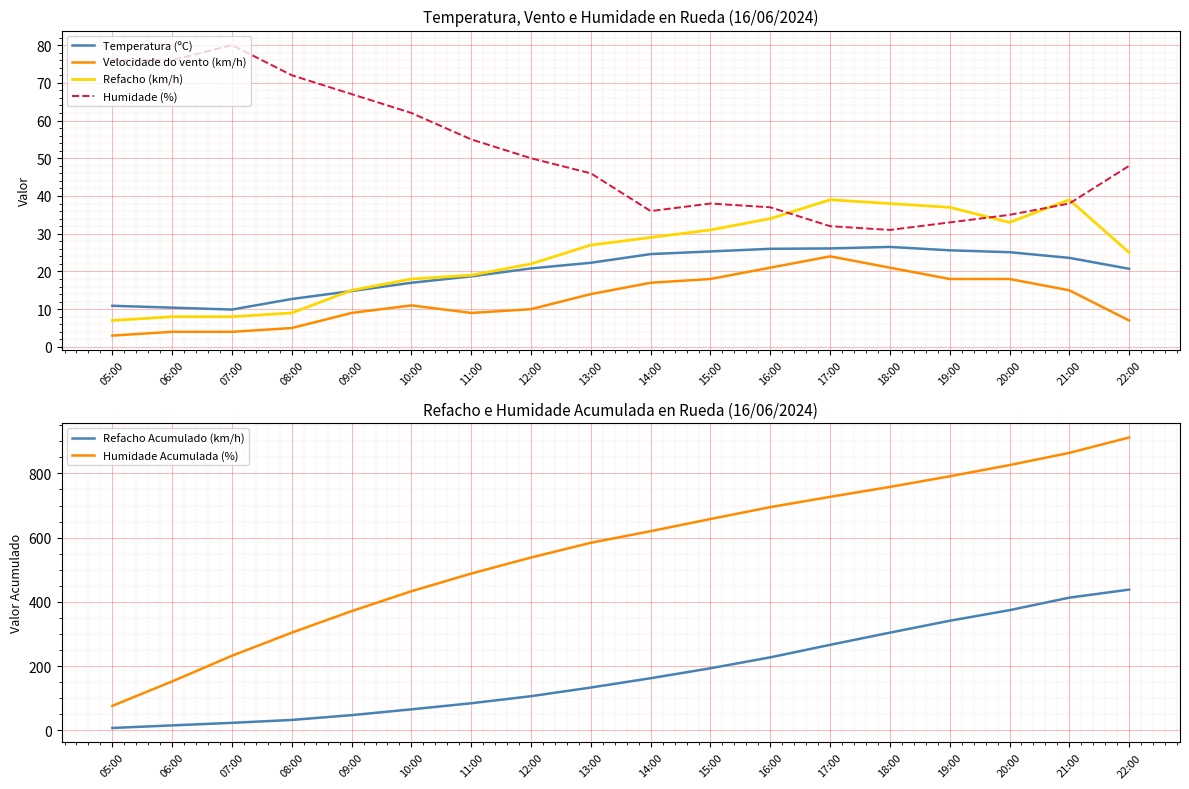

Read the Velocidade do vento (km/h) value at 19:00.

18.0